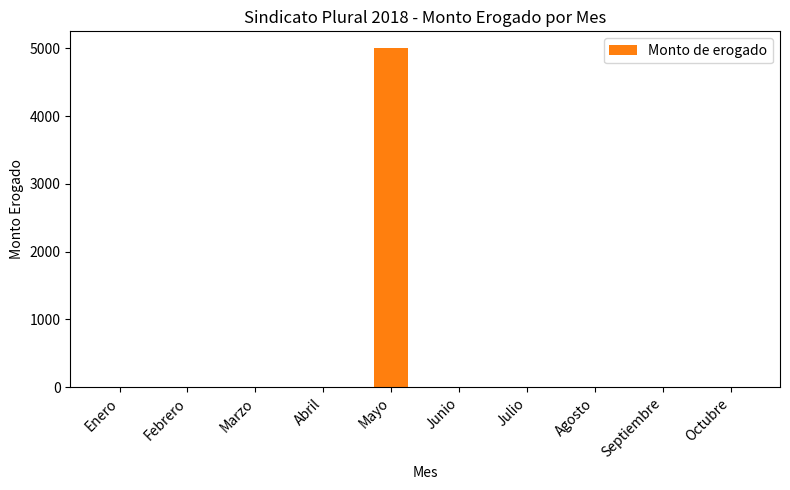

What is the sum of all values?

5000